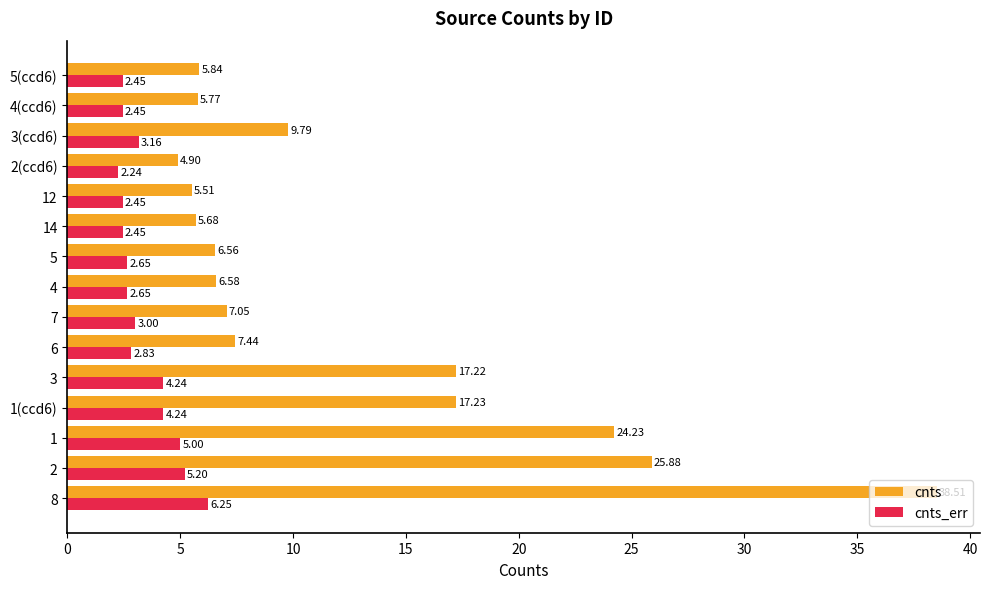

List the series in order of their overall mean, highest first.

cnts, cnts_err